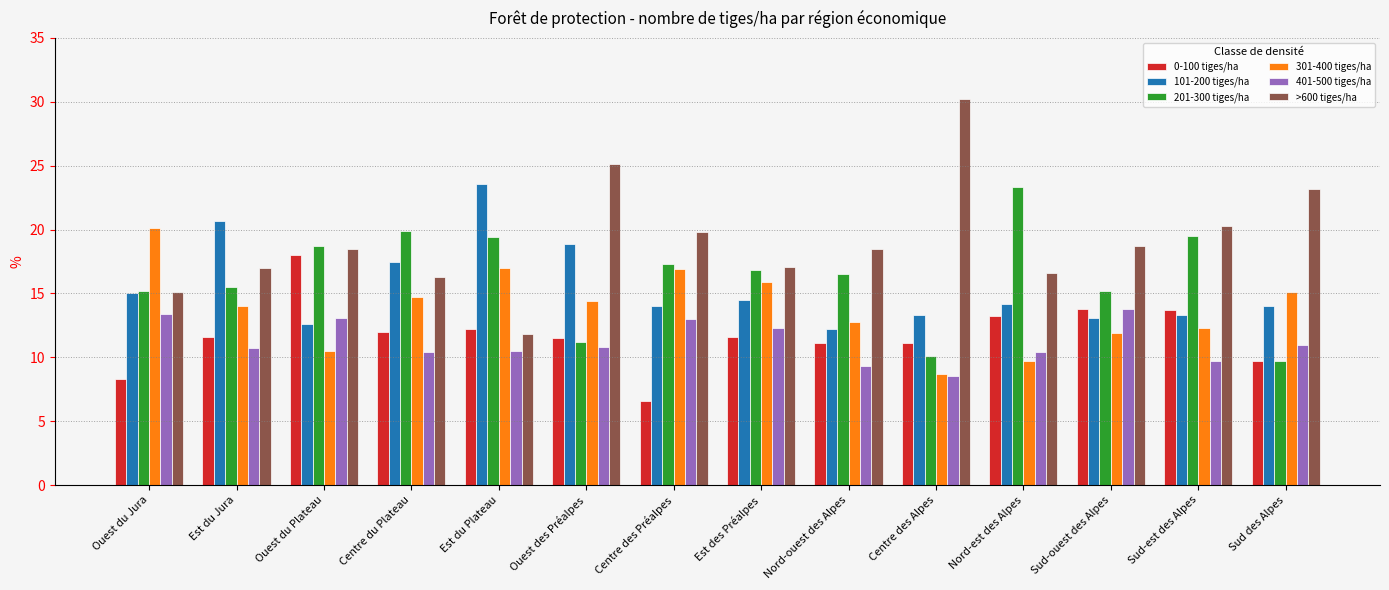

Rank the series by their maximum value, from lowest to highest.

401-500 tiges/ha, 0-100 tiges/ha, 301-400 tiges/ha, 201-300 tiges/ha, 101-200 tiges/ha, >600 tiges/ha